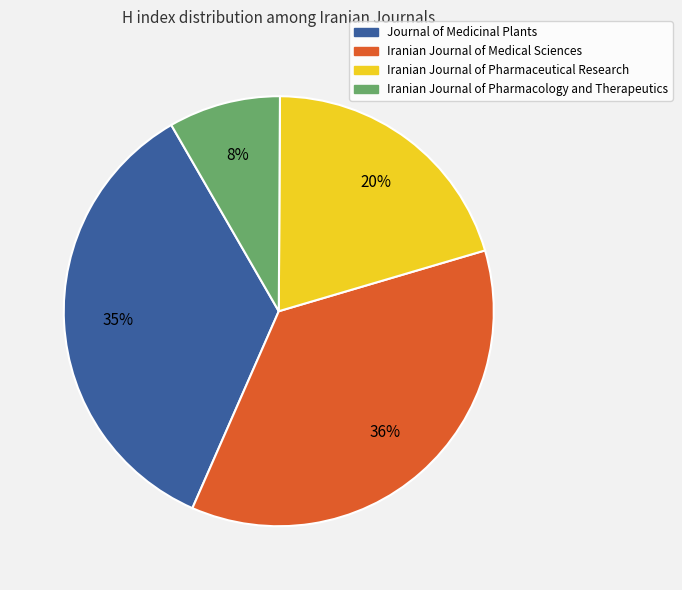

Which category has the smallest portion of the pie?

Iranian Journal of Pharmacology and Therapeutics